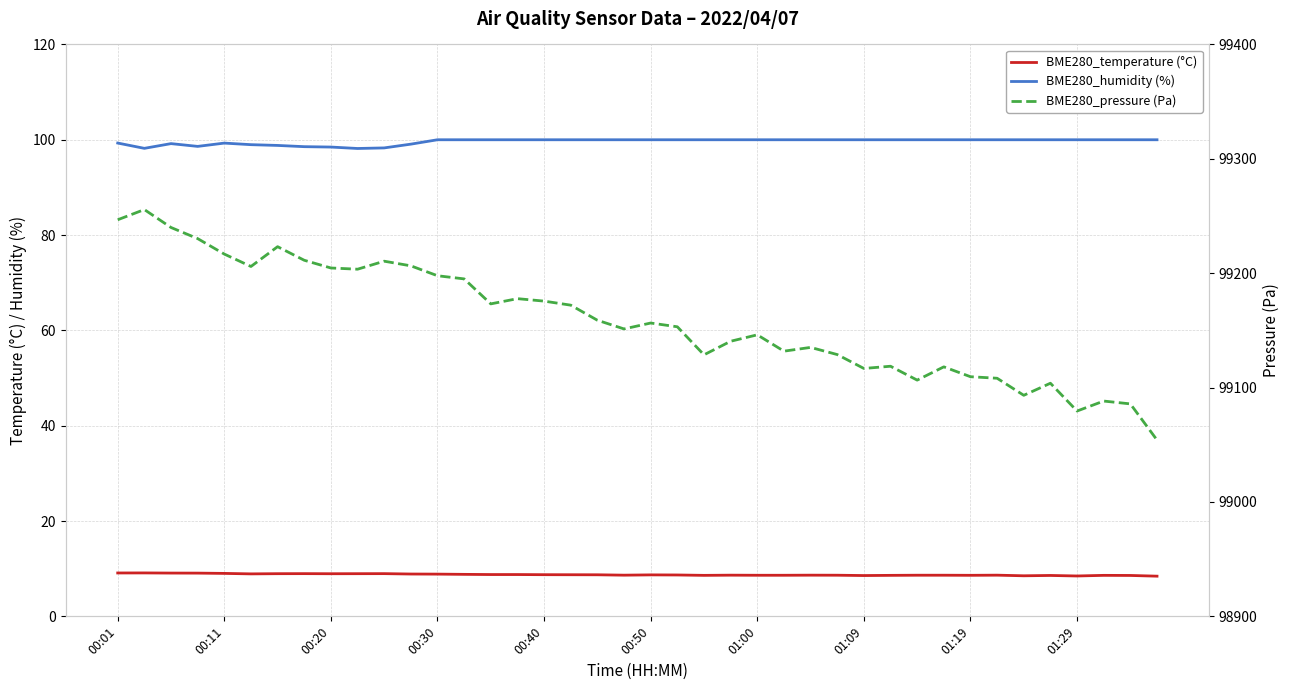

Where is the first local minimum for BME280_temperature (°C)?

00:50